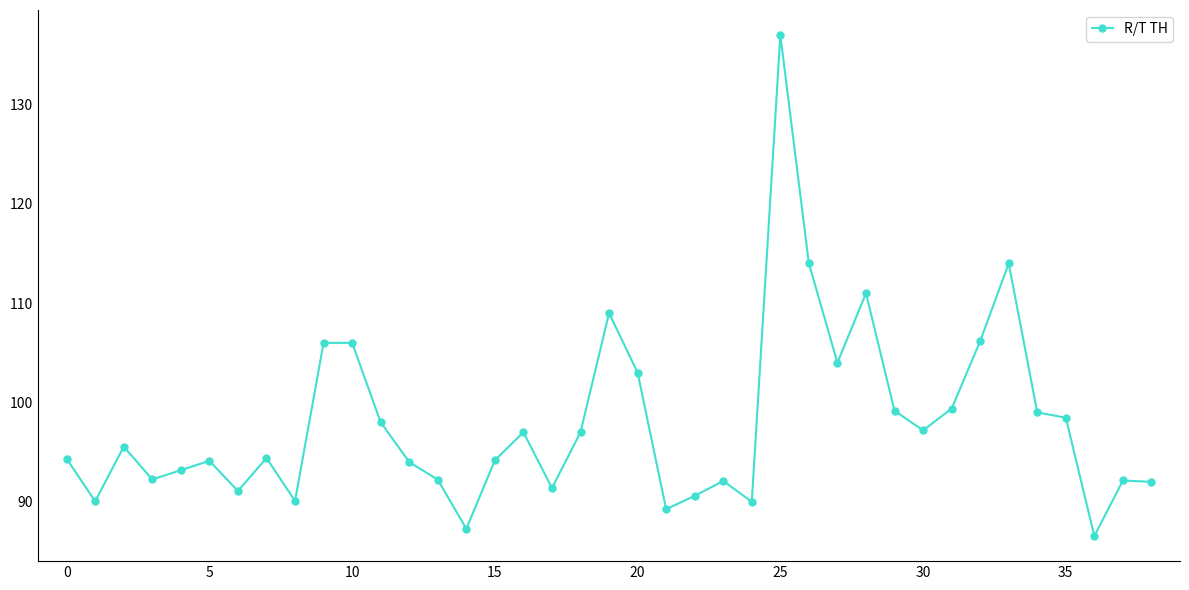

What is the smallest value displayed?

86.5